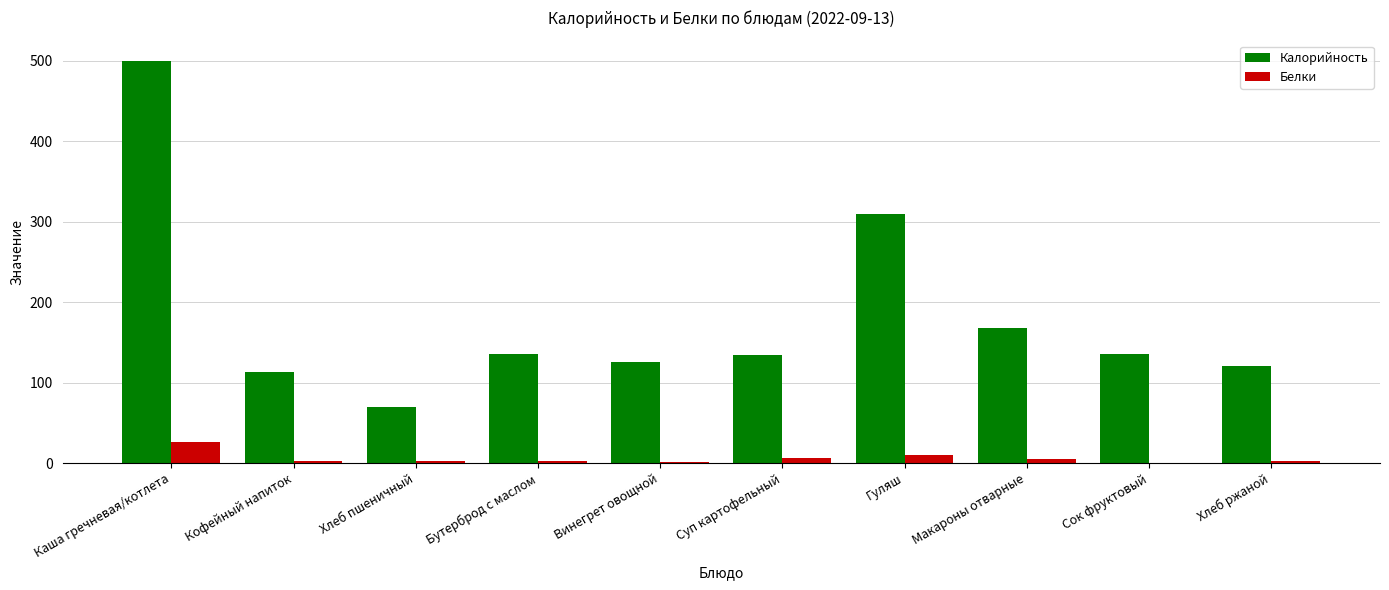

What are all the series names shown in the legend?

Калорийность, Белки